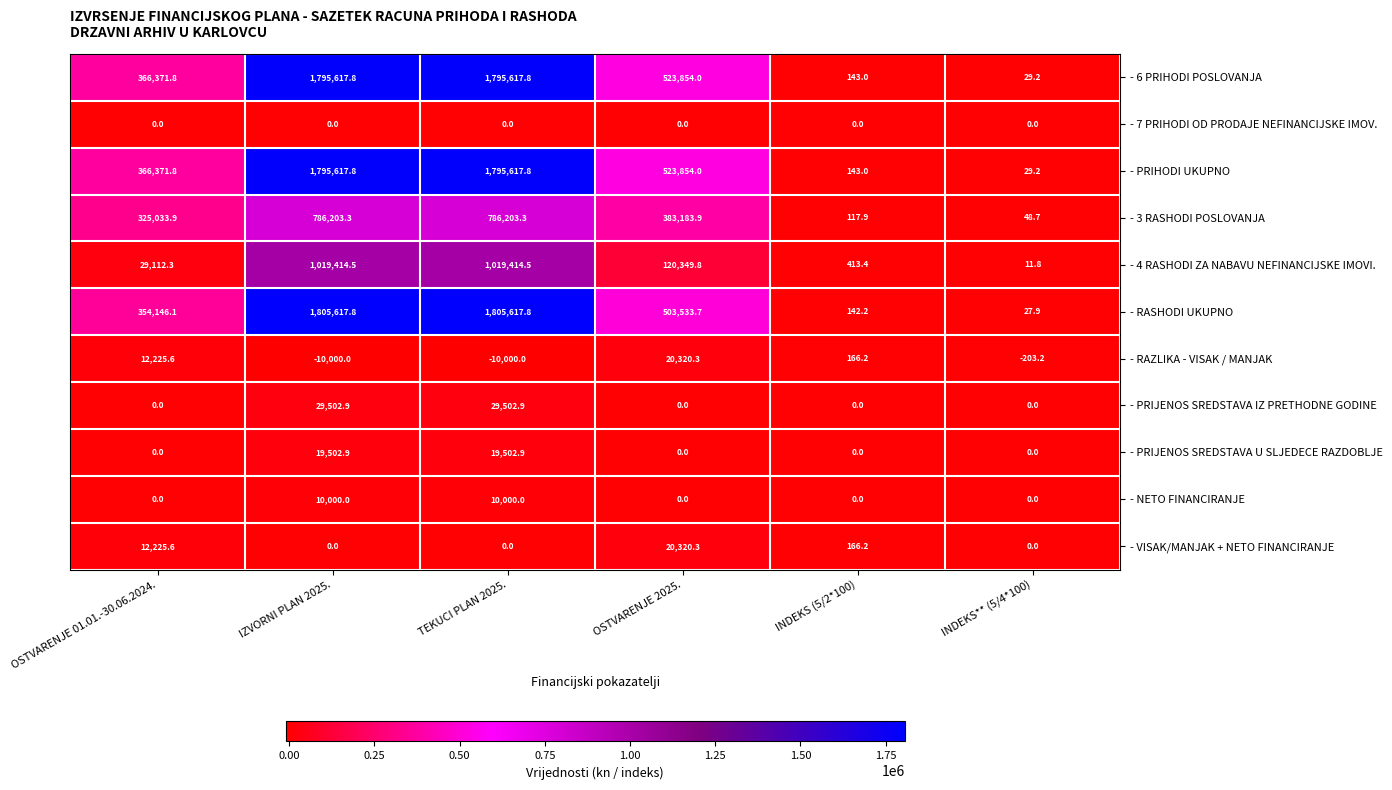

Count the number of data series in this chart.

11